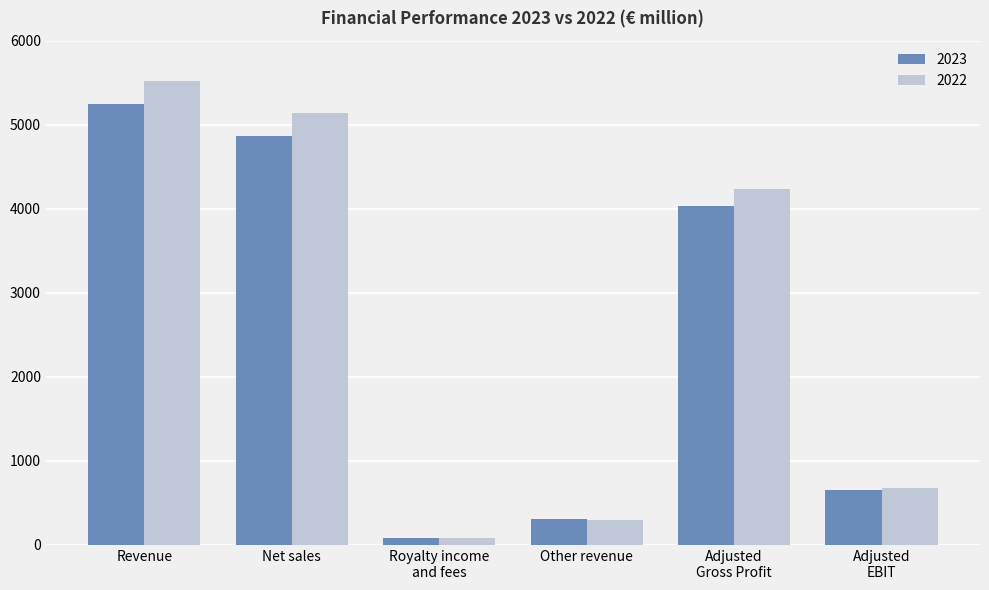

Which label corresponds to the largest value in the chart?

Revenue